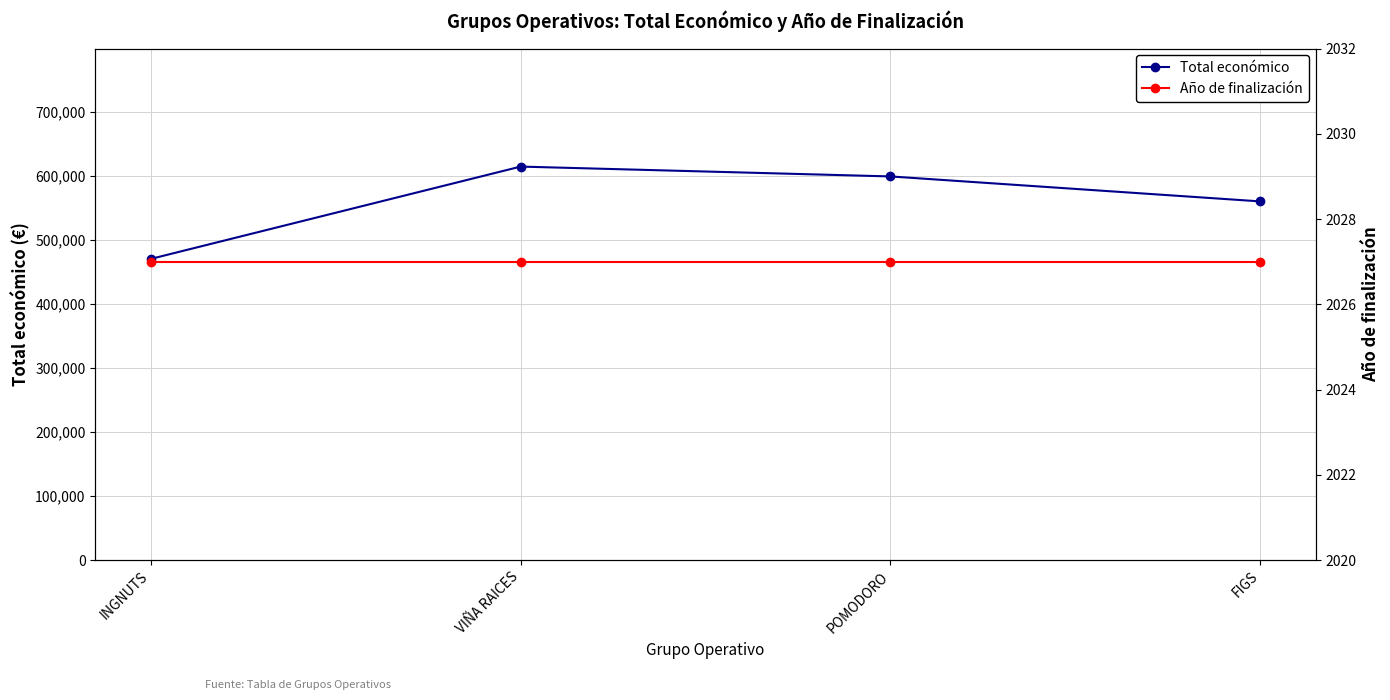

What position from the right is INGNUTS?

4